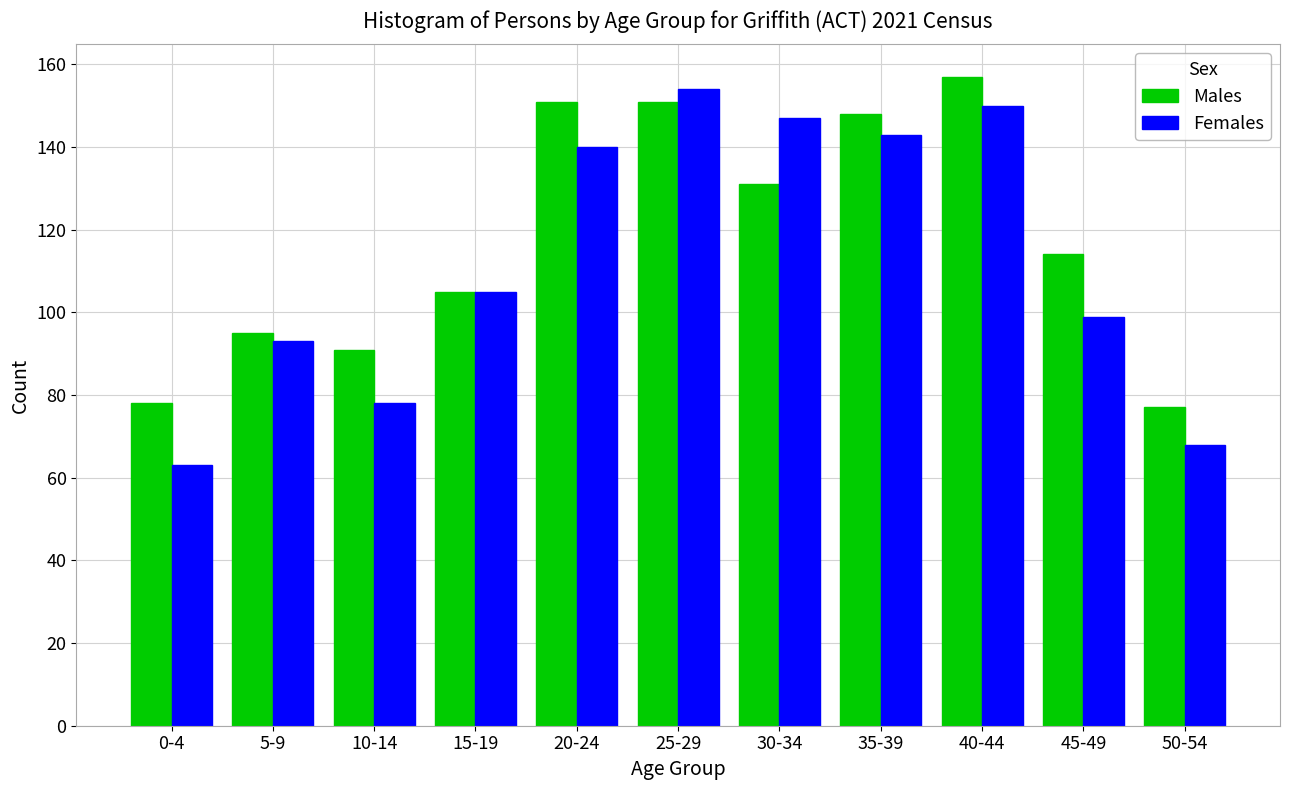

Reading left to right, transcribe all the data shown in this chart.

Males: 0-4=78	5-9=95	10-14=91	15-19=105	20-24=151	25-29=151	30-34=131	35-39=148	40-44=157	45-49=114	50-54=77
Females: 0-4=63	5-9=93	10-14=78	15-19=105	20-24=140	25-29=154	30-34=147	35-39=143	40-44=150	45-49=99	50-54=68